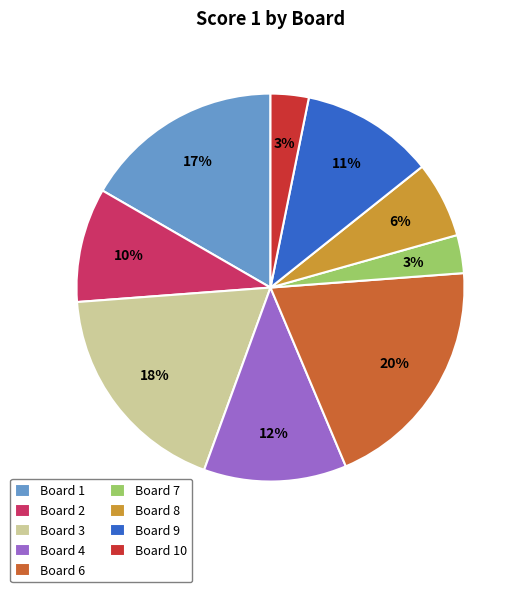

Is there a majority slice in this chart?

No